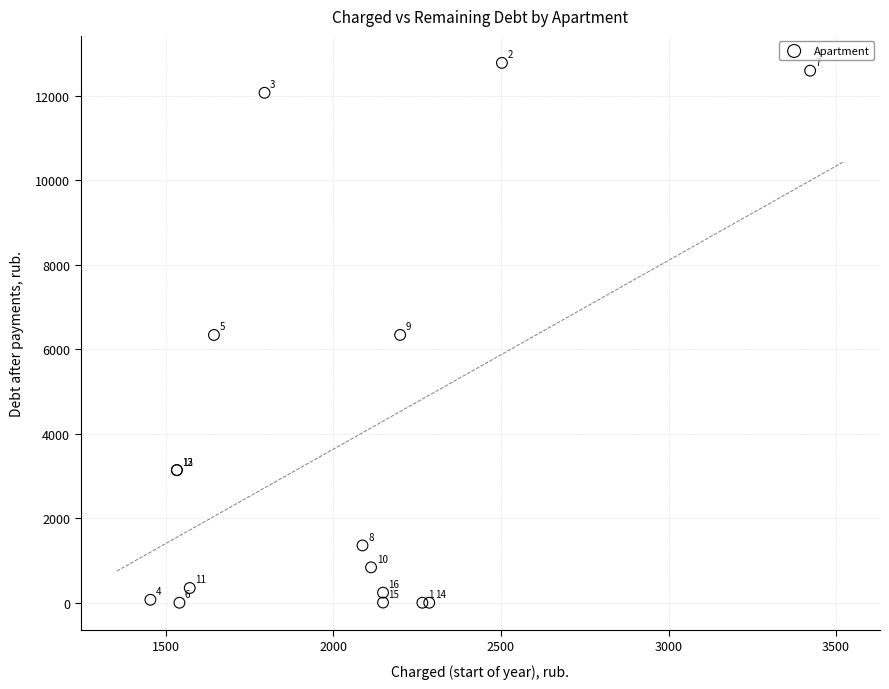

What Y value in the scatter plot is closest to 6387?

6337.5